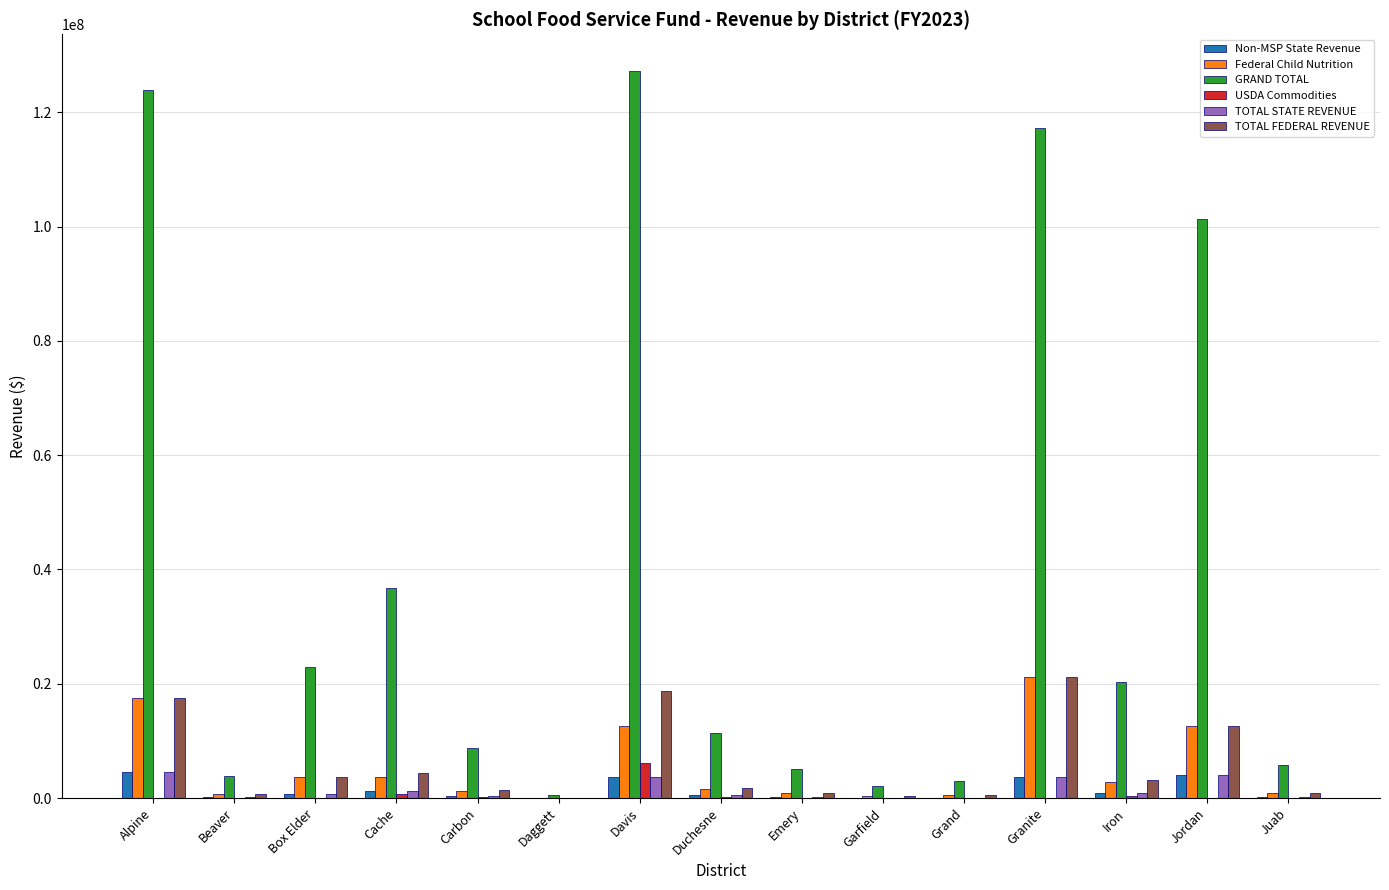

Which label corresponds to the largest value in the chart?

Davis